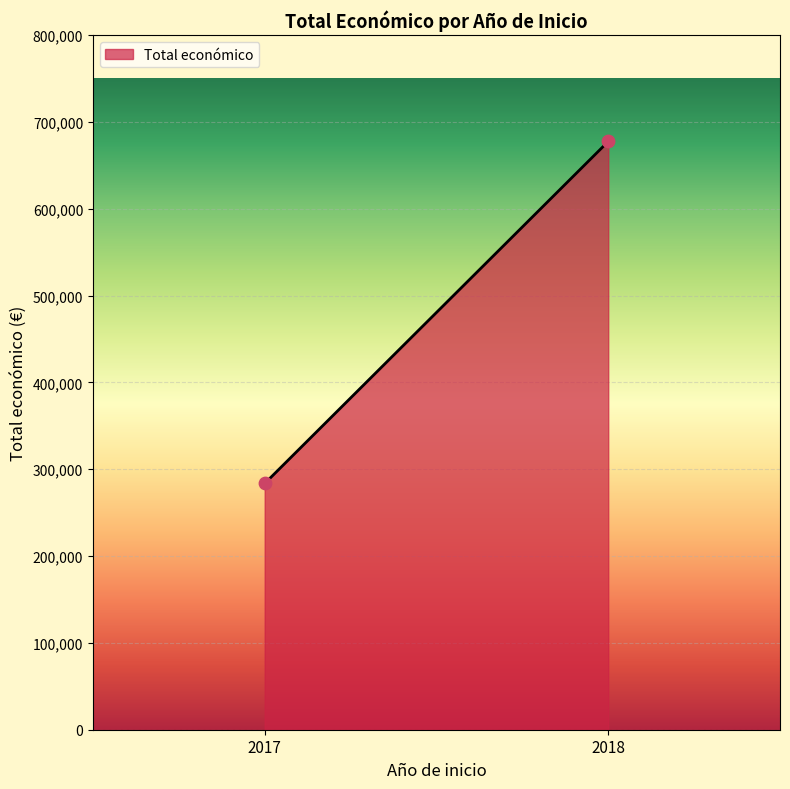

What is the average X value?

2018